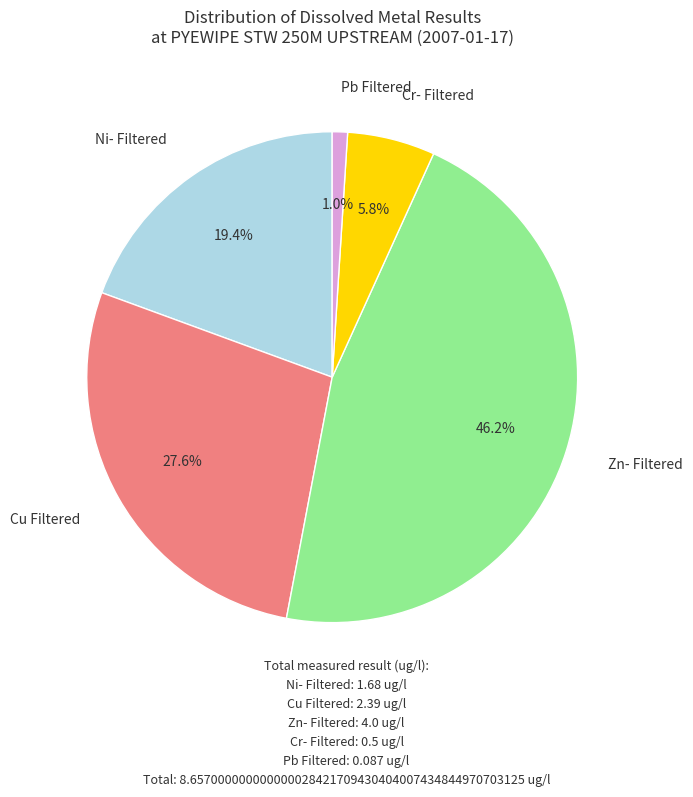

Is there a majority slice in this chart?

No